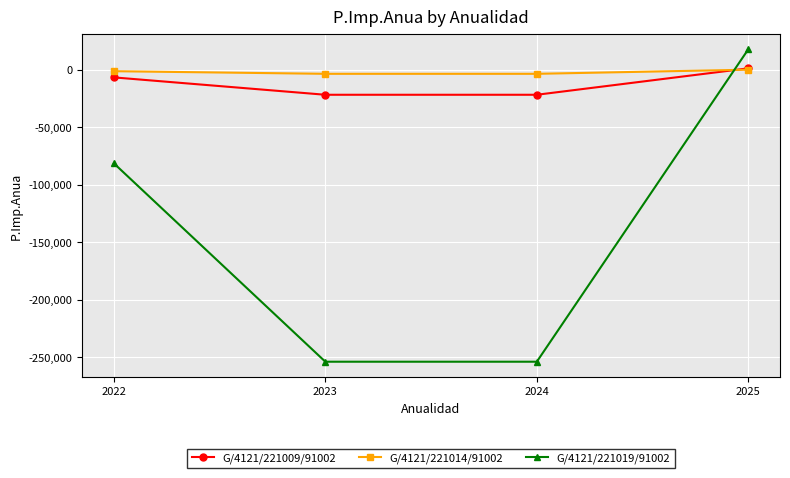

Is the value of G/4121/221014/91002 at 2025 greater than the value of G/4121/221009/91002 at 2023?

Yes